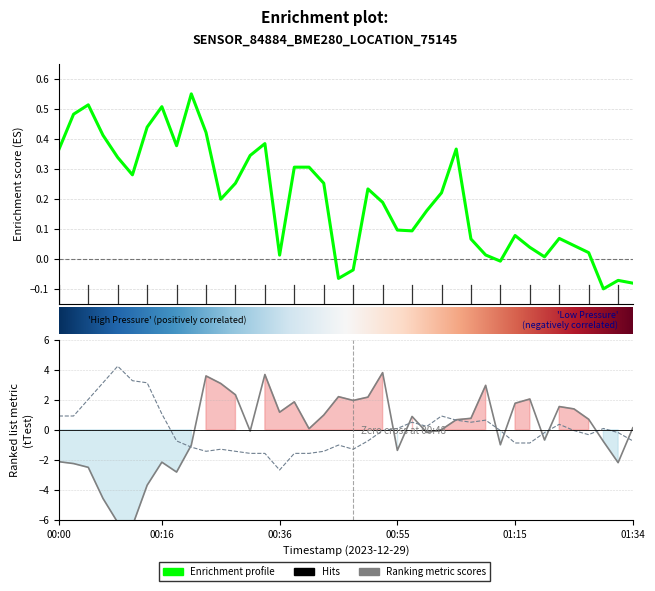

At how many categories does at least one series exceed -1?

40